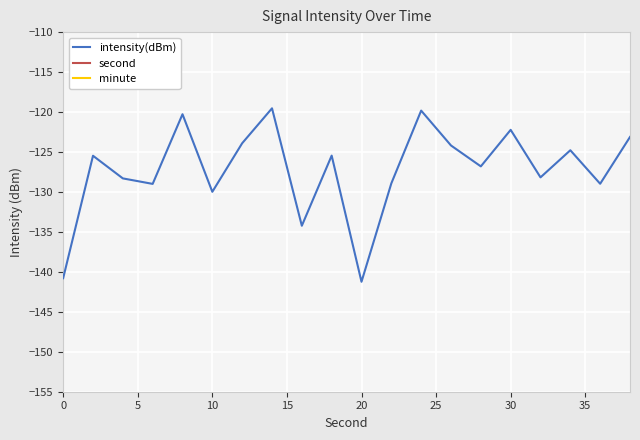

What is the highest value of the intensity(dBm) series?

-119.5